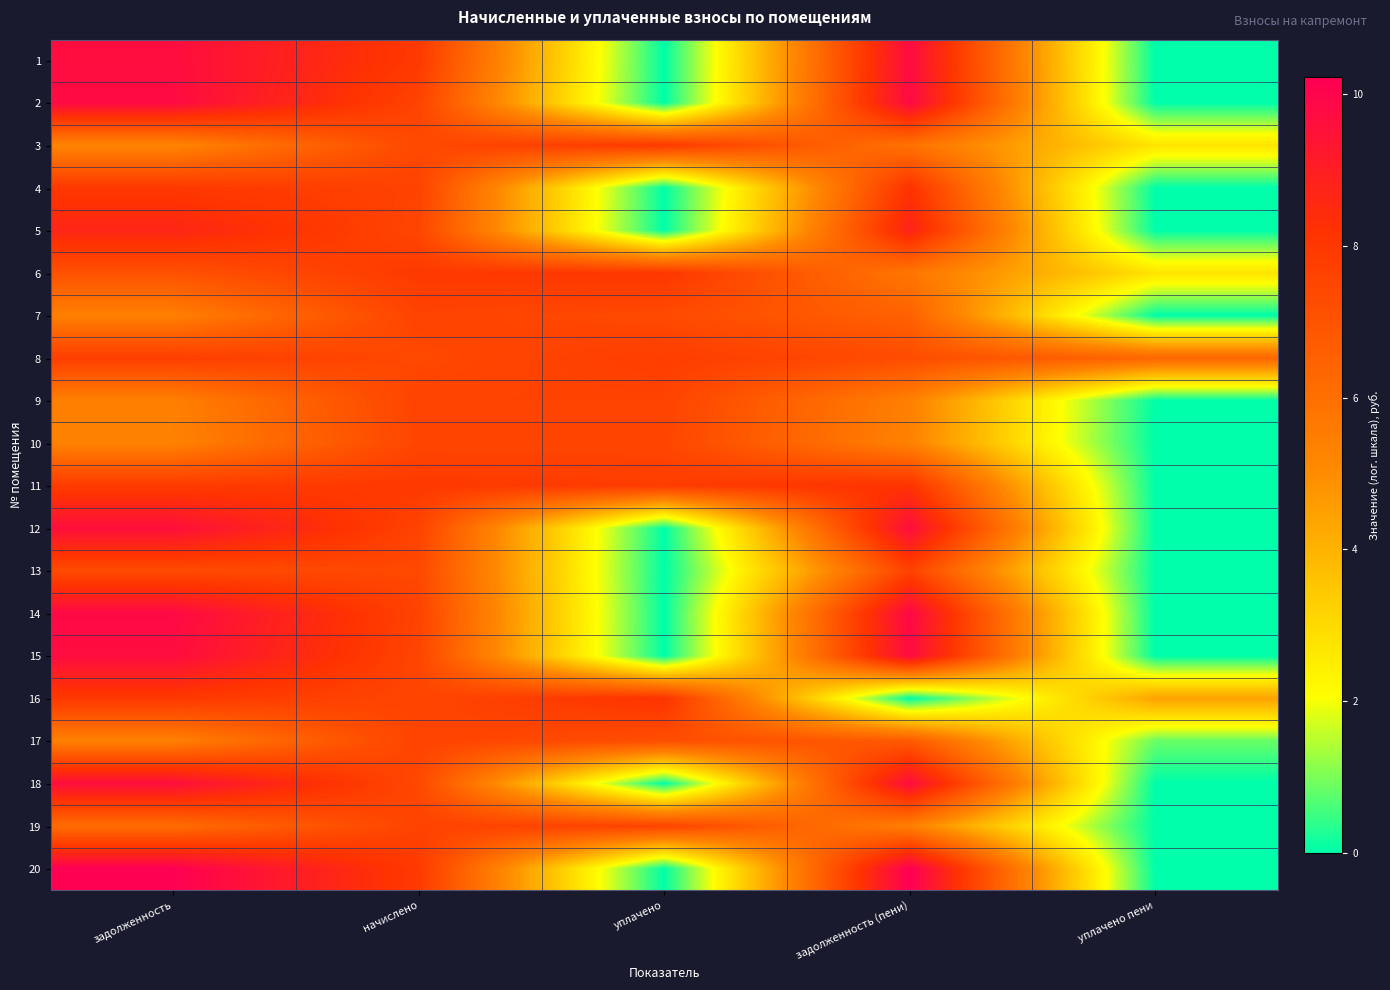

Which has a higher value, задолженность (пени) or уплачено?

задолженность (пени)